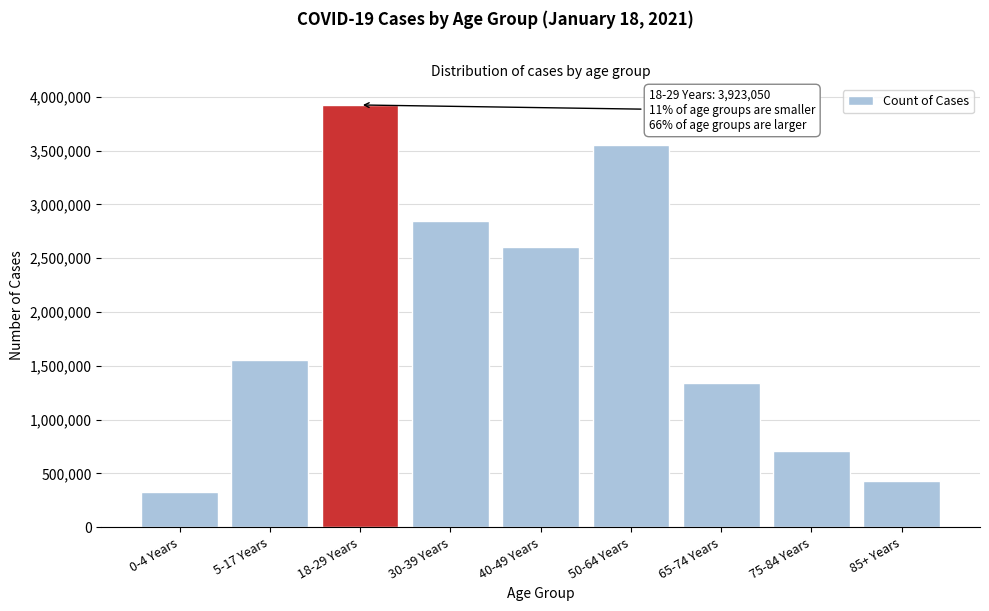

Reading left to right, extract all data points from this chart.

0-4 Years=323320	5-17 Years=1555536	18-29 Years=3923050	30-39 Years=2849691	40-49 Years=2601407	50-64 Years=3548266	65-74 Years=1335707	75-84 Years=709778	85+ Years=433498